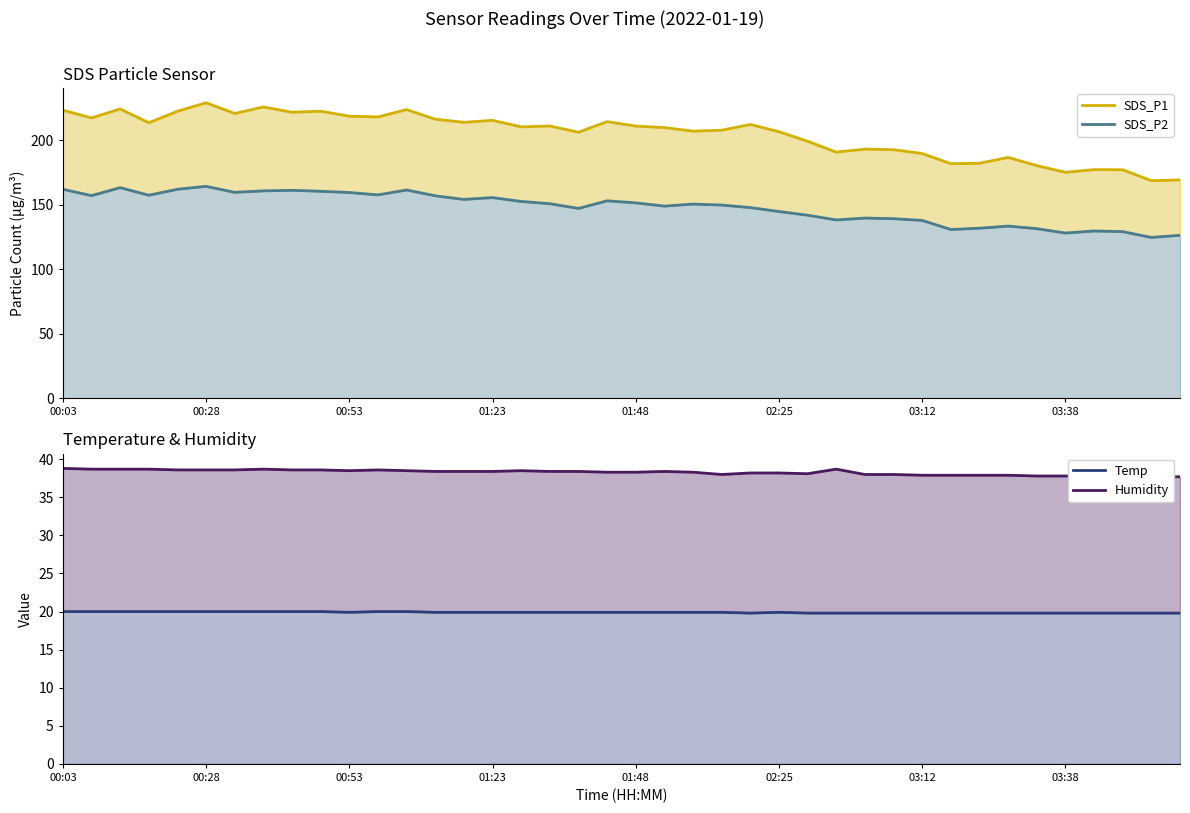

What is the value of the SDS_P2 point at the 15th from the left?

154.0